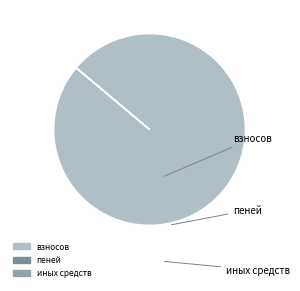

To the nearest percent, what is the difference between the largest and smallest slice percentages?

100%